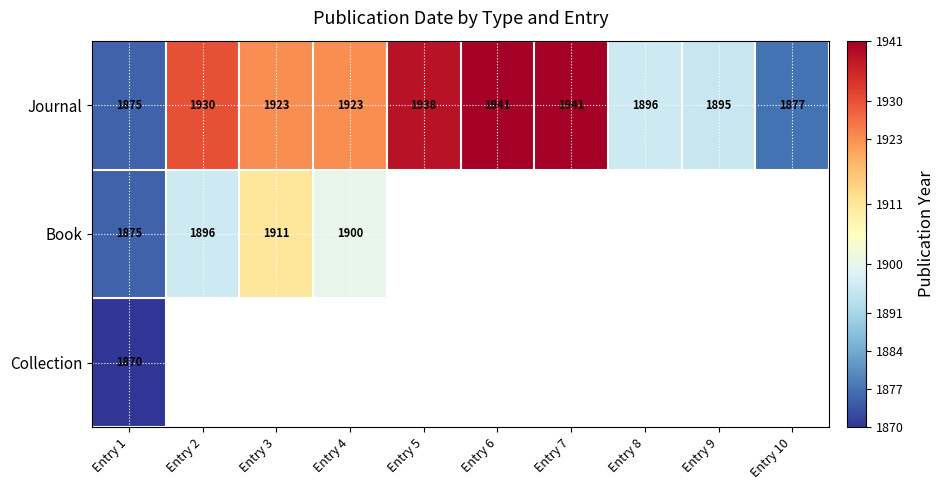

True or false: Book has a value of 1875 at Entry 1.

True